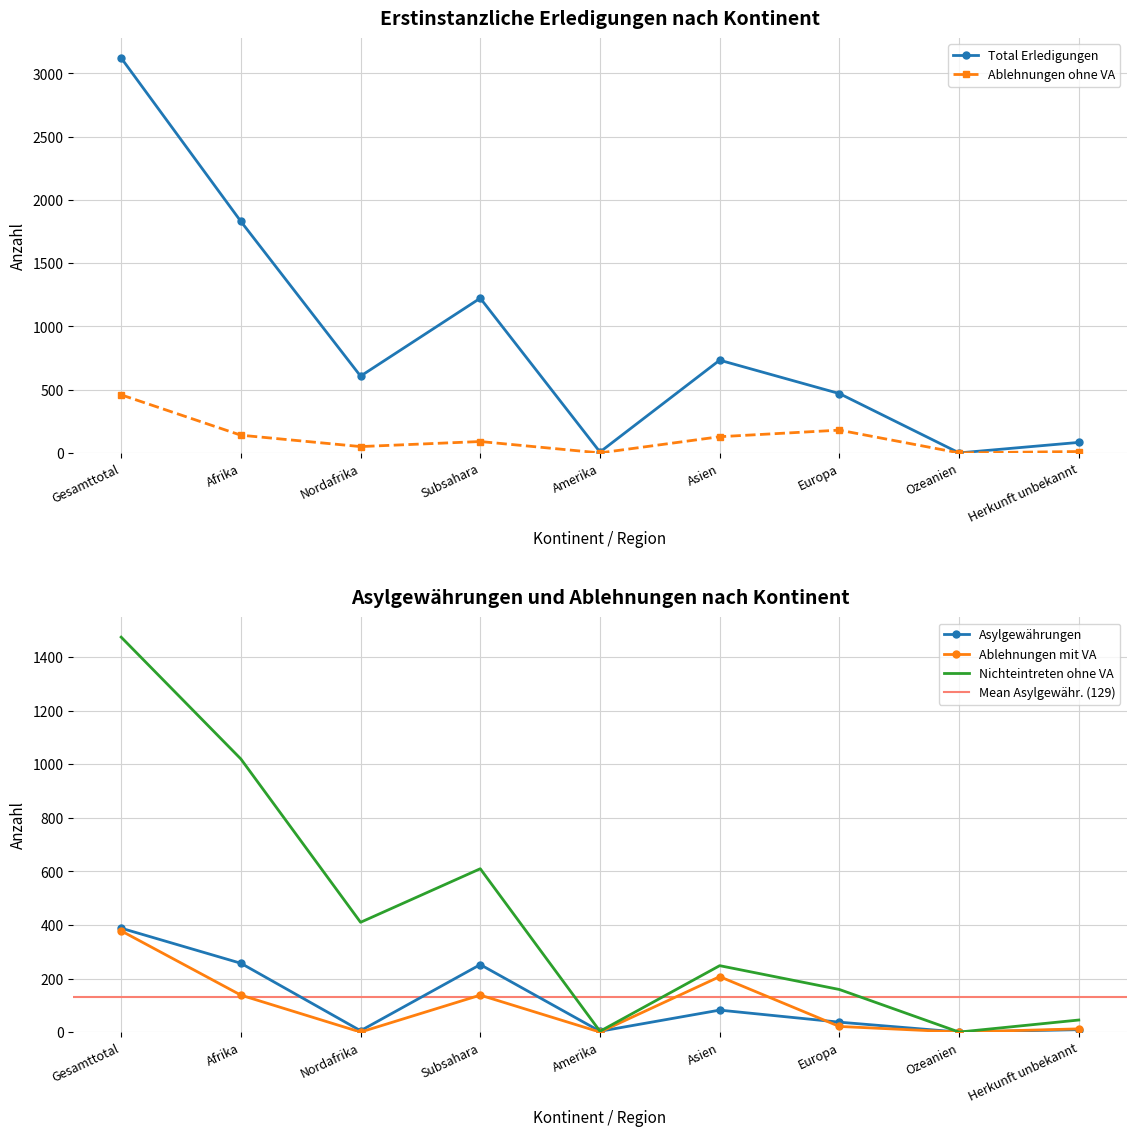

What is the difference between the maximum and minimum values in the Nichteintreten ohne VA series?

1475